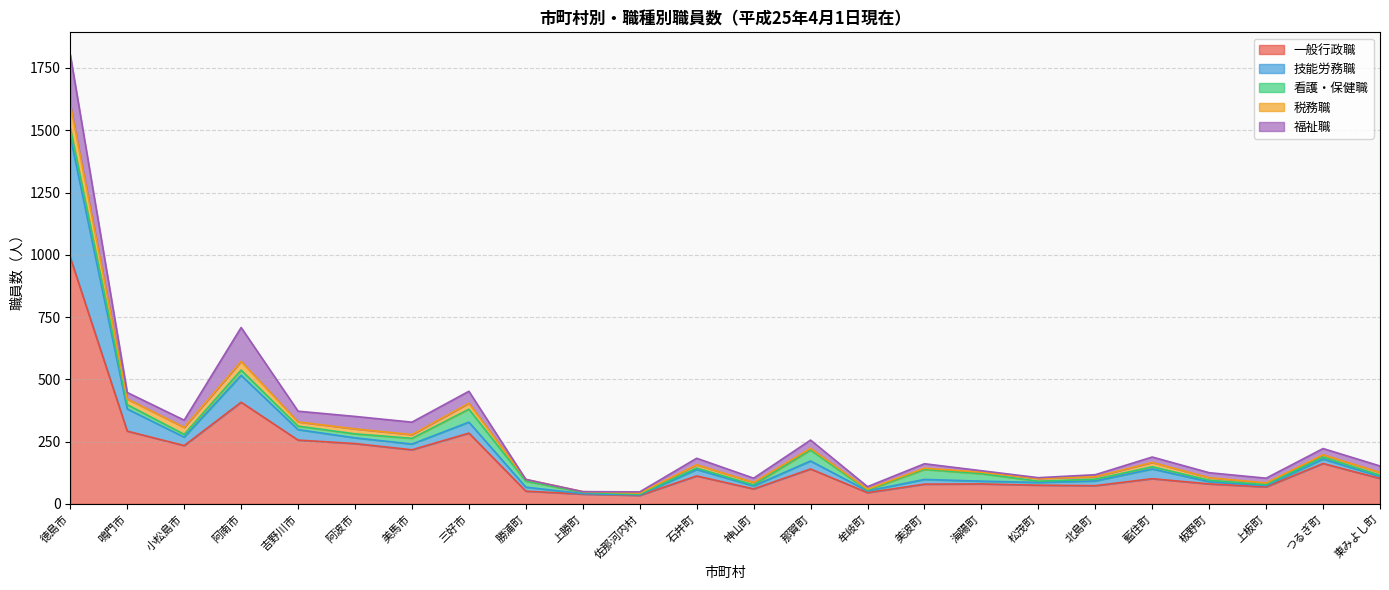

At which category does 福祉職 reach its first local valley?

鳴門市